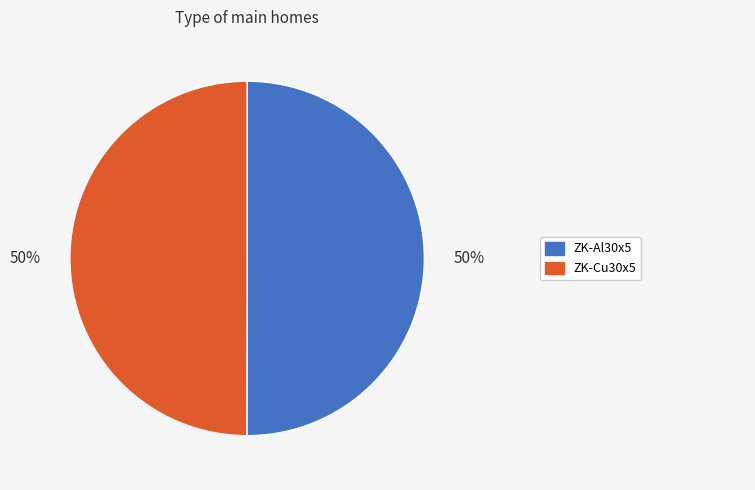

To the nearest percent, what is the average slice percentage?

50%